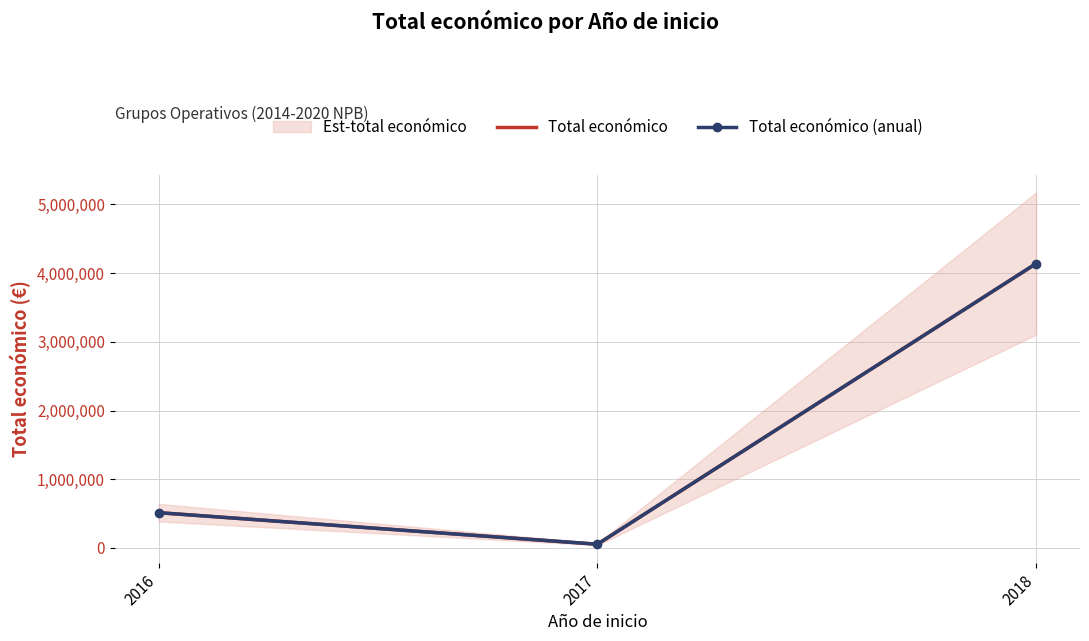

How many lines are shown in the chart?

1